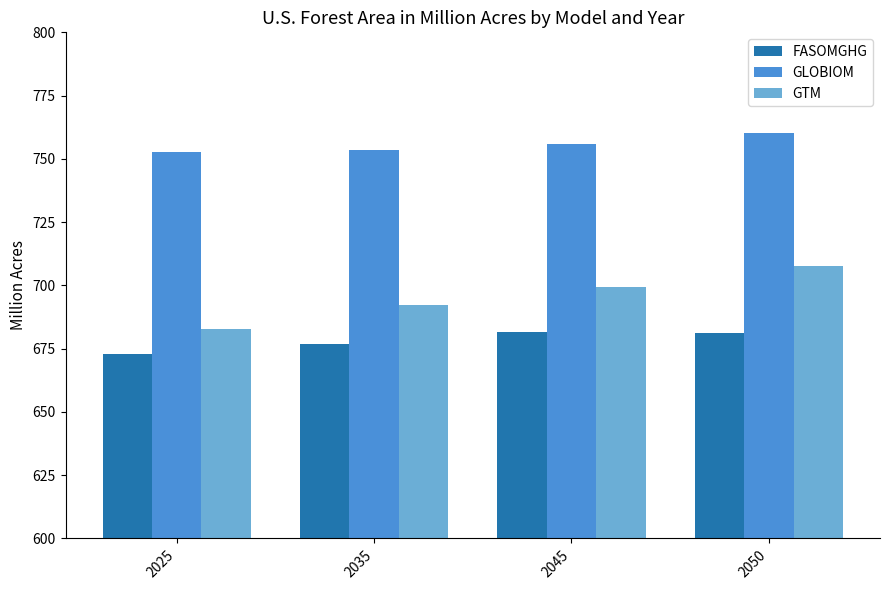

Rank the series by their maximum value, from lowest to highest.

FASOMGHG, GTM, GLOBIOM